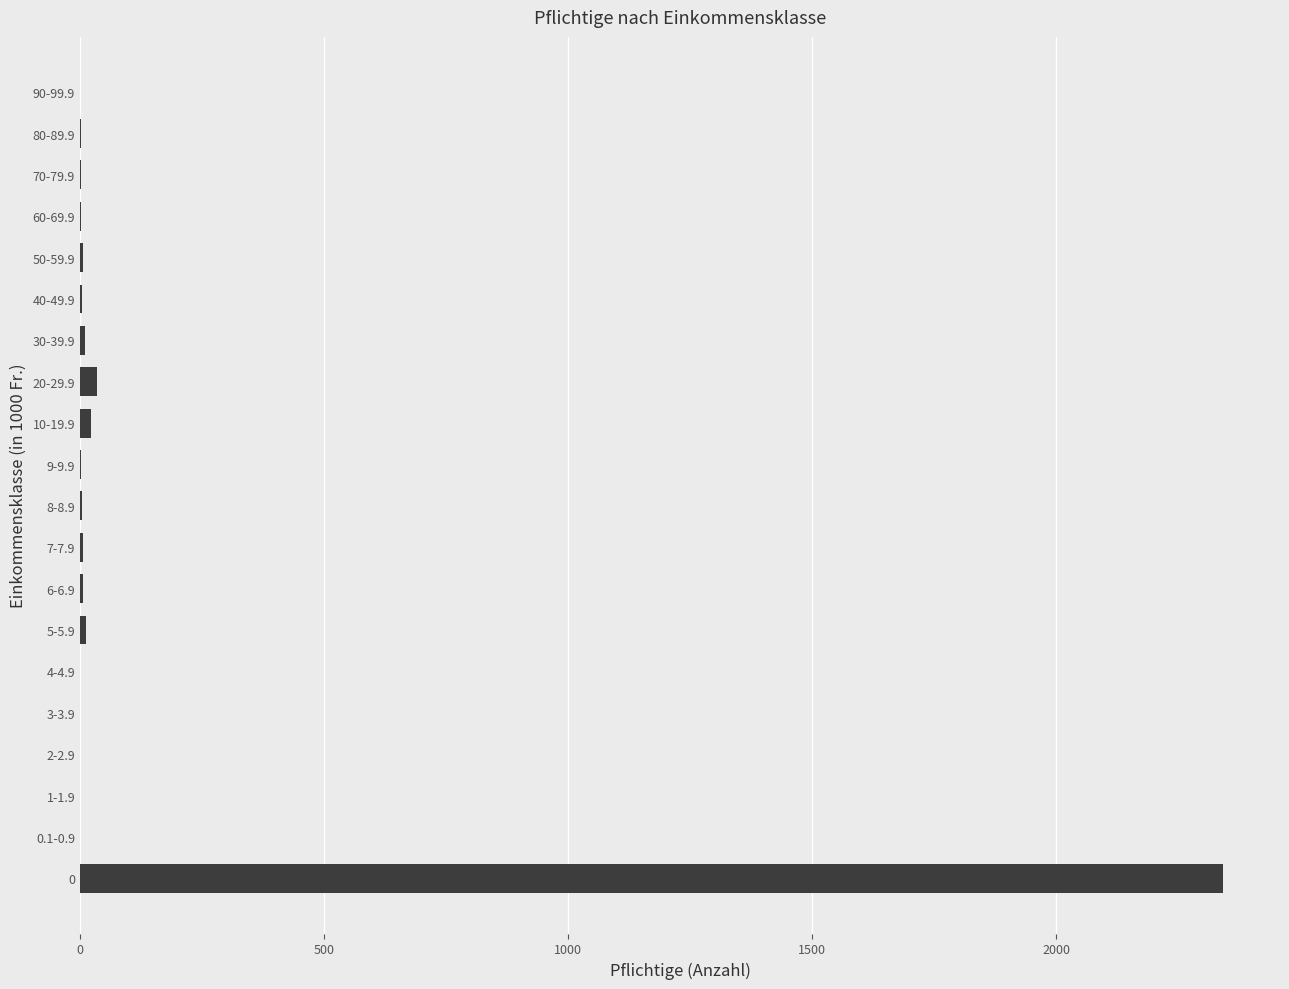

True or false: the data shows 4 at 40-49.9.

True